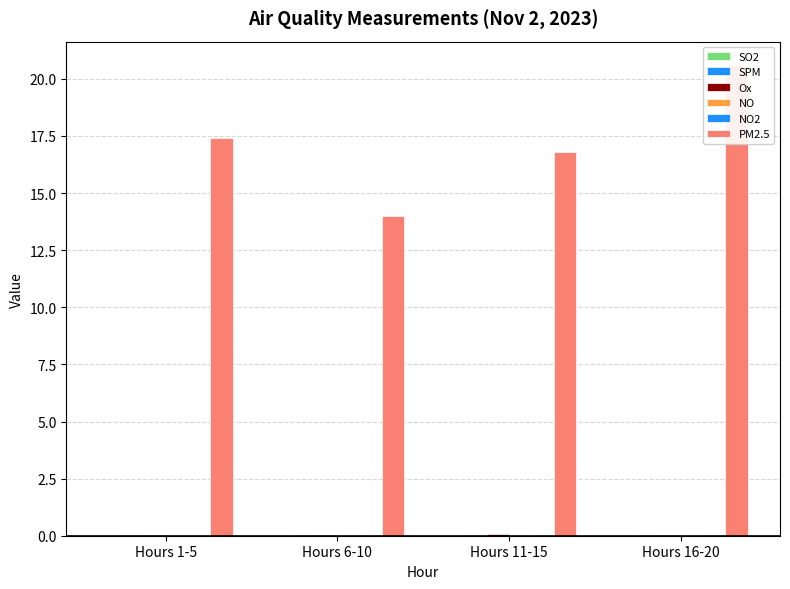

What position from the right is Hours 16-20?

1